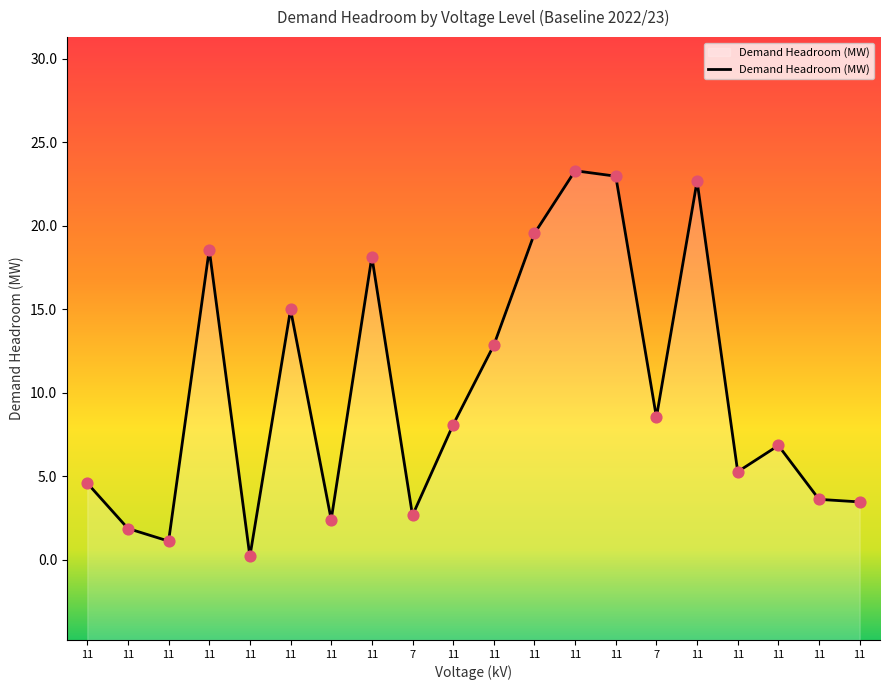

Approximately how many times larger is the value at 11 compared to 11?

2.9